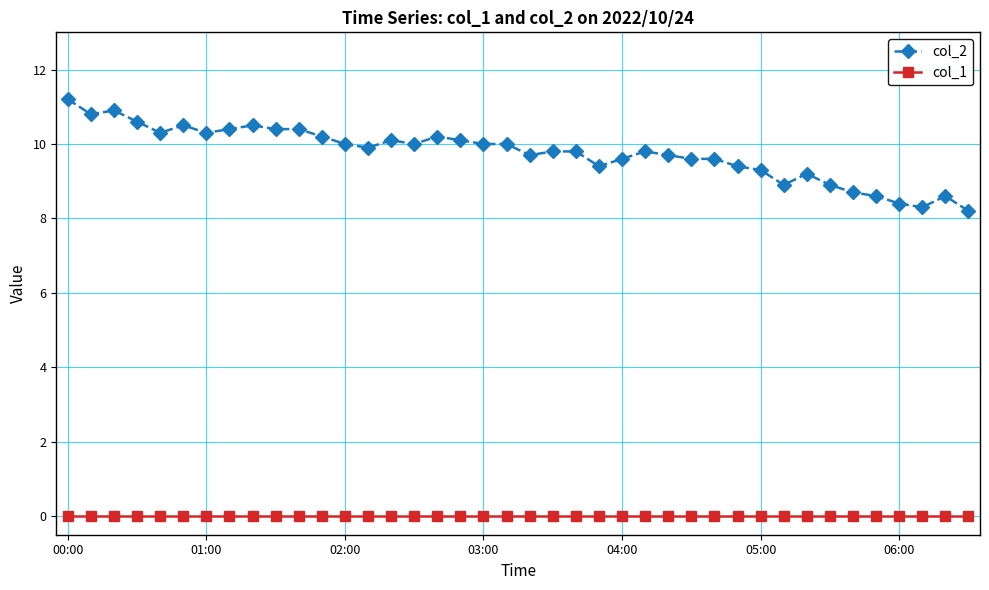

What is the difference between the second highest and minimum values in the col_2 series?

2.7